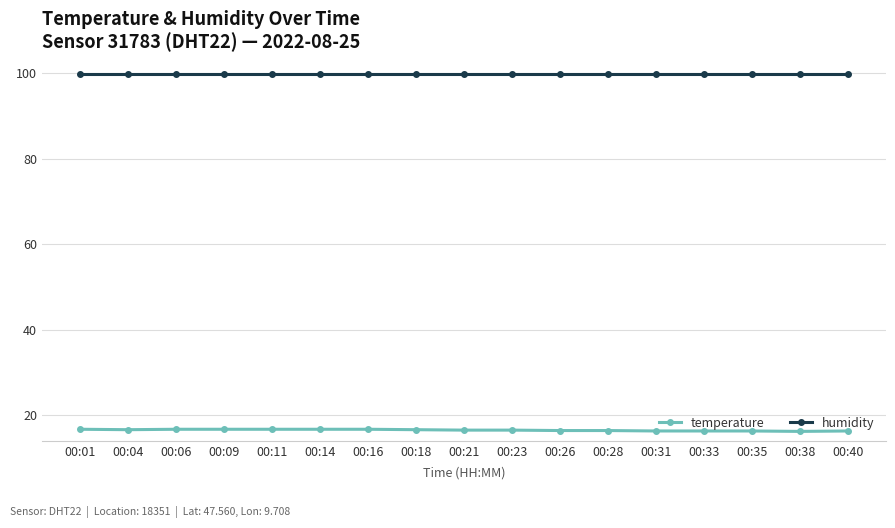

What is the total value across all series at 00:40?

116.2